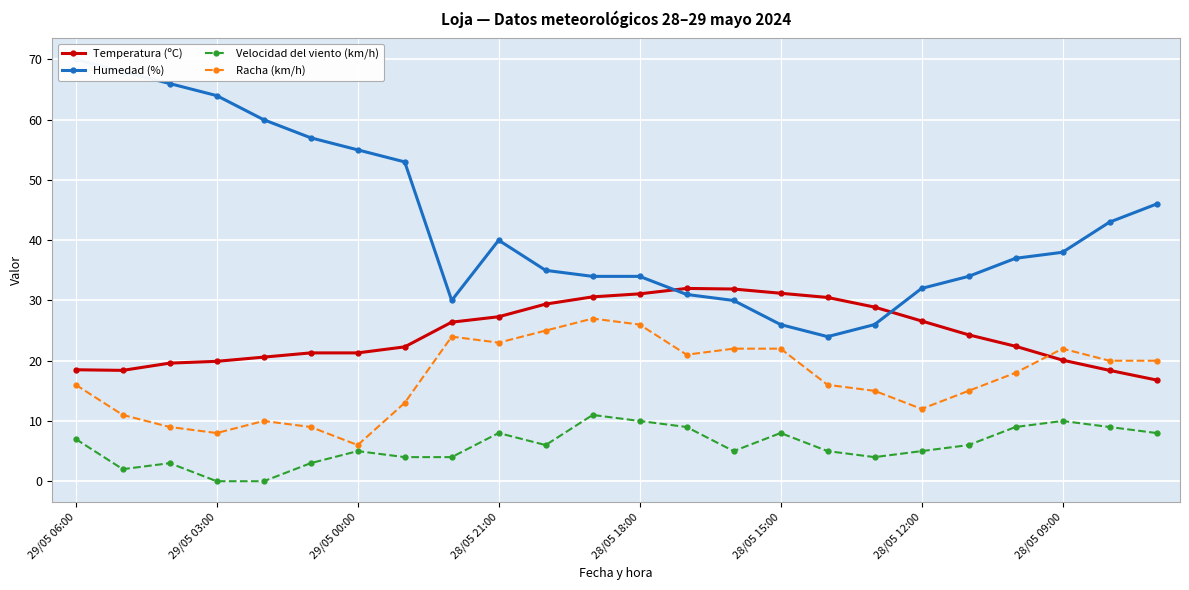

Rank the series by their maximum value, from lowest to highest.

Velocidad del viento (km/h), Racha (km/h), Temperatura (ºC), Humedad (%)